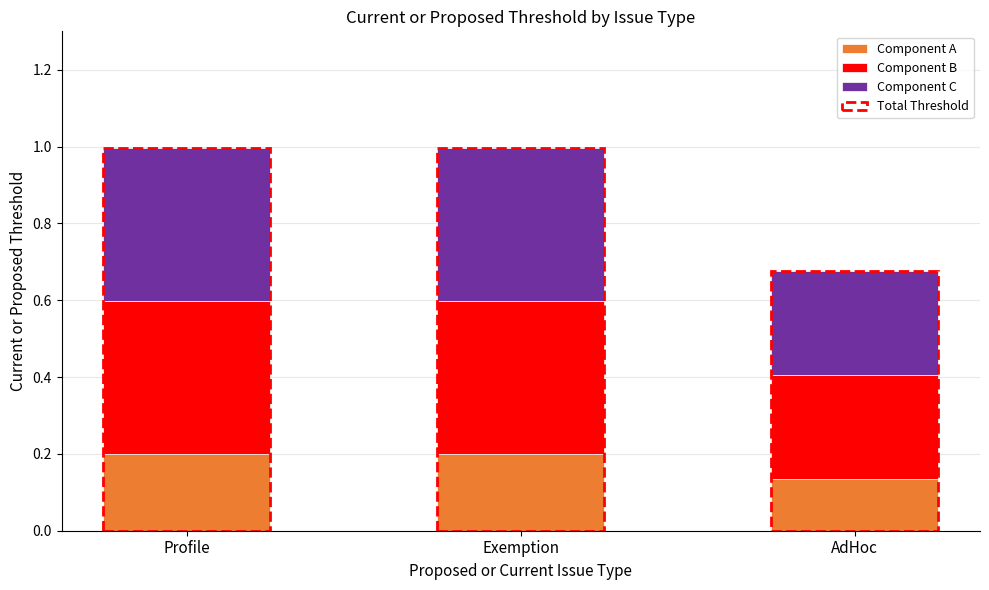

Is it true that Component A equals 0.1 at AdHoc?

True